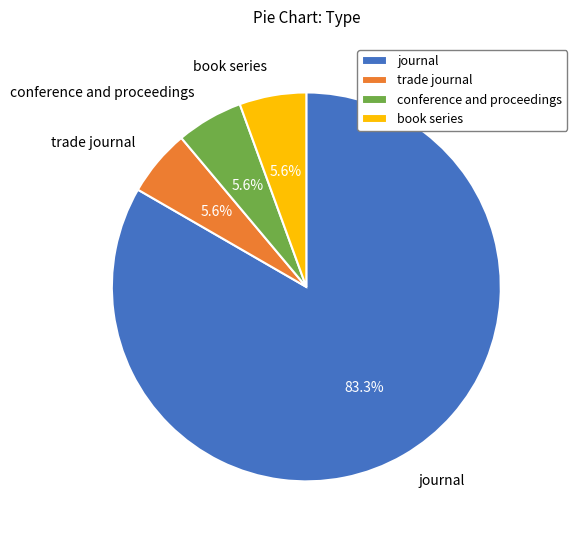

Which has a higher value, journal or conference and proceedings?

journal